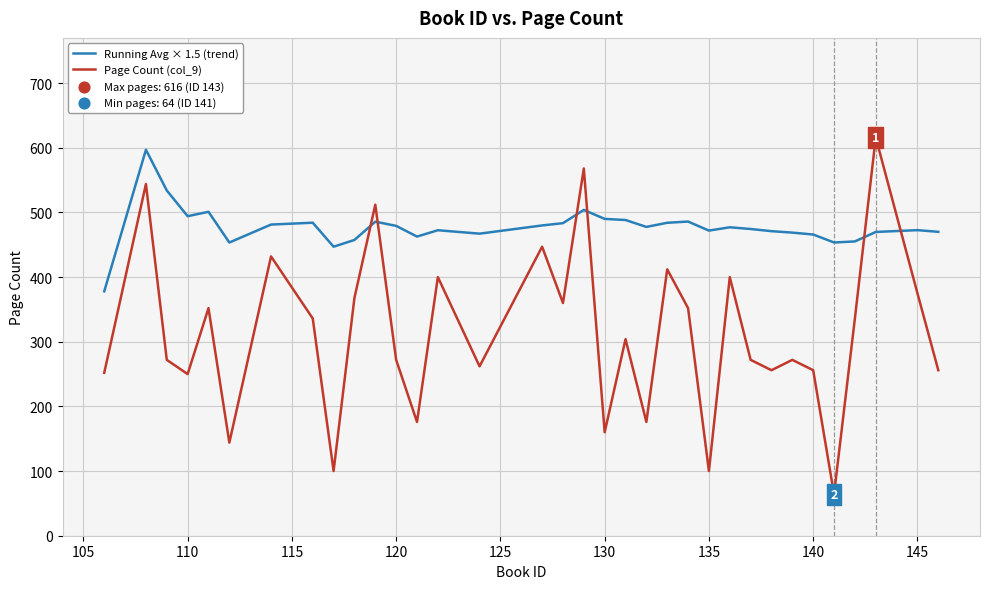

Which series has the largest total across all categories?

Running Avg × 1.5 (trend)